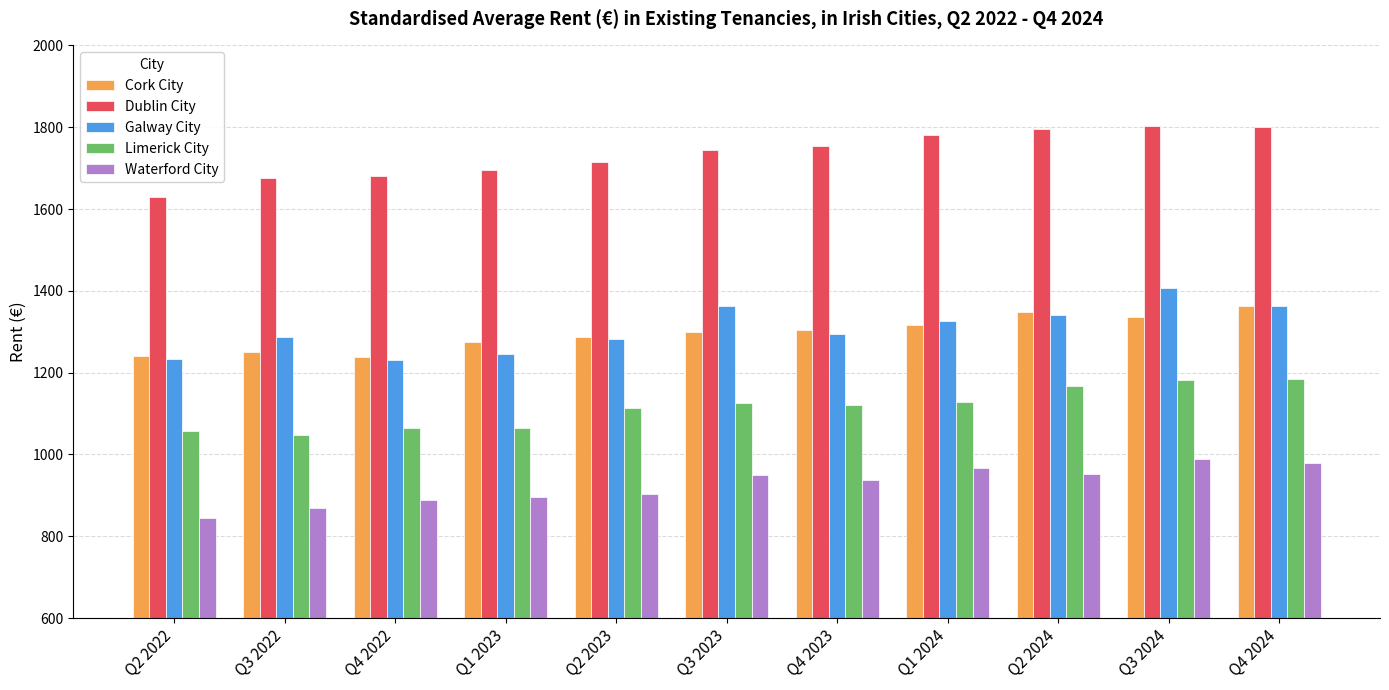

Between Q4 2022 and Q2 2024, which series saw the biggest shift?

Dublin City